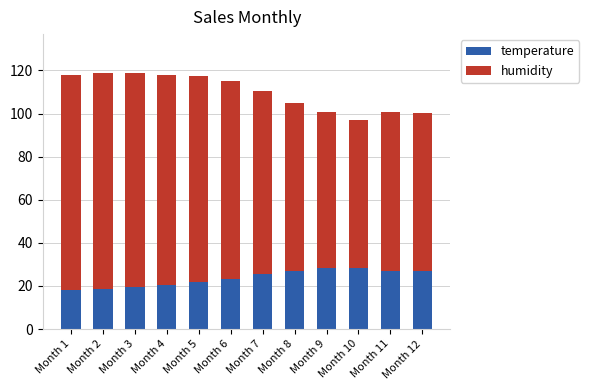

What is the sum of the temperature values at Month 10 and Month 12?

54.9